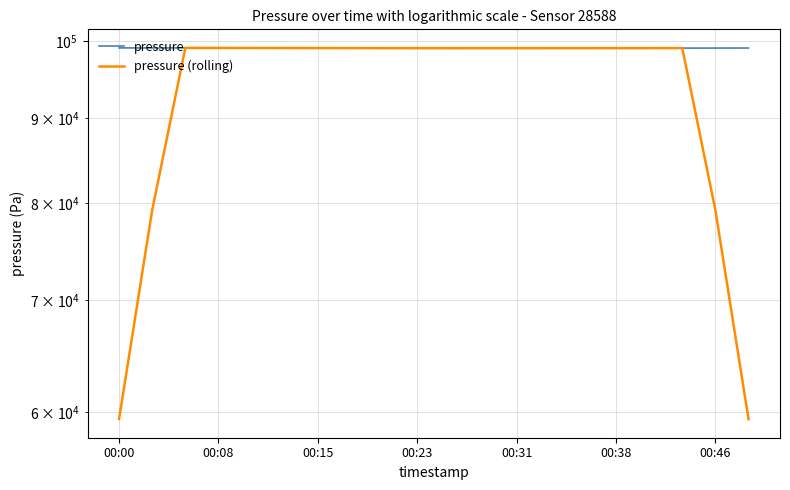

True or false: pressure (rolling) and pressure cross at least once.

True